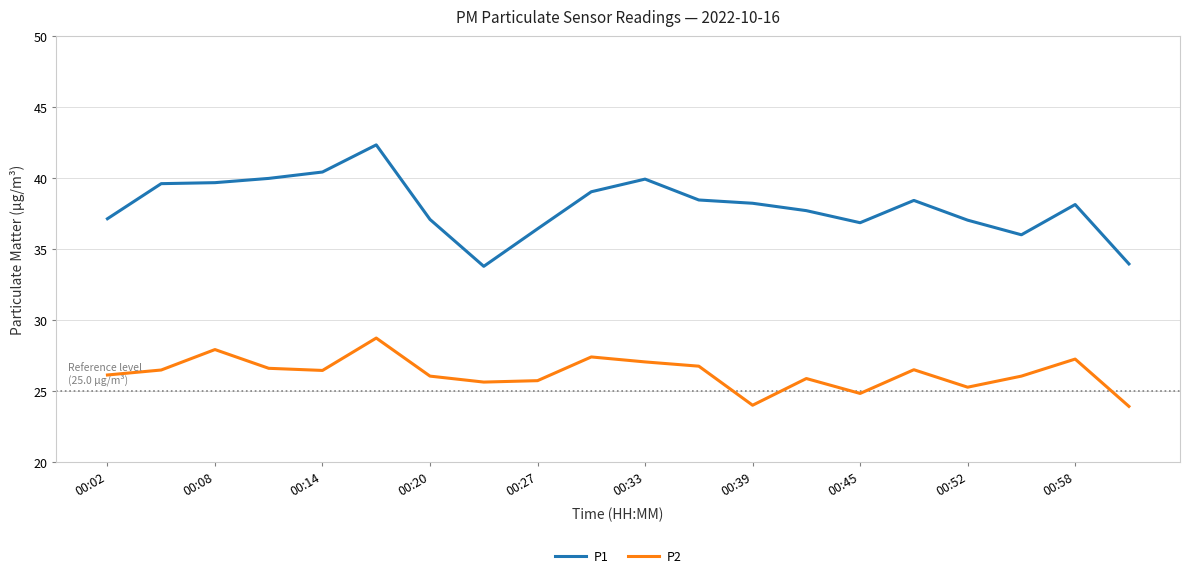

What is the sum of all P2 values?

524.6